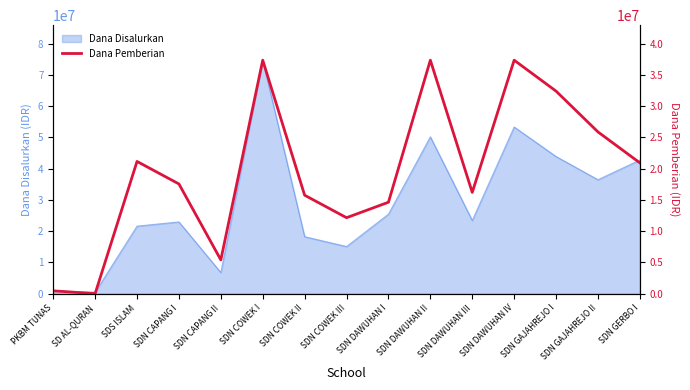

What position from the left is PKBM TUNAS?

1